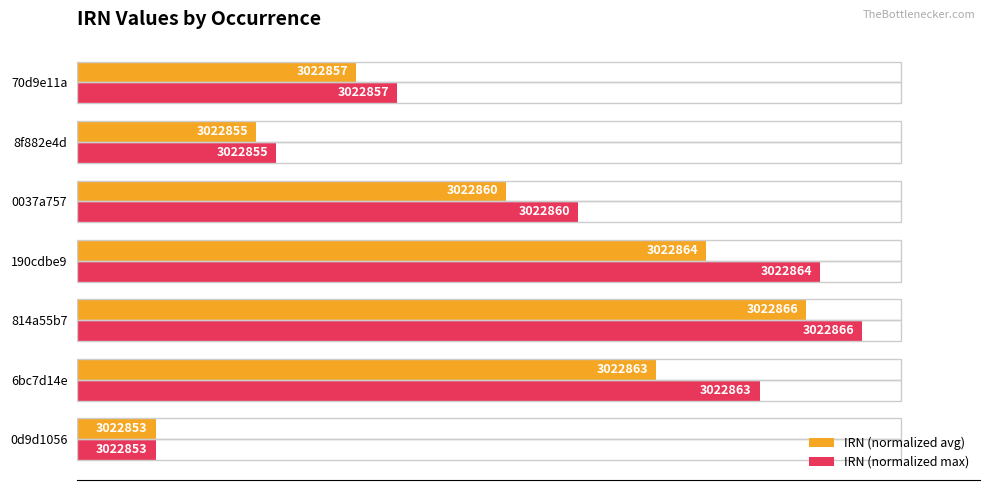

What are all the series names shown in the legend?

IRN (normalized avg), IRN (normalized max)